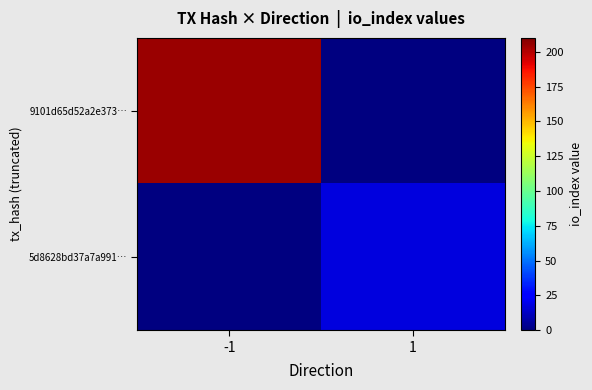

The value of 9101d65d52a2e373… at -1 is 320.7. True or false?

False